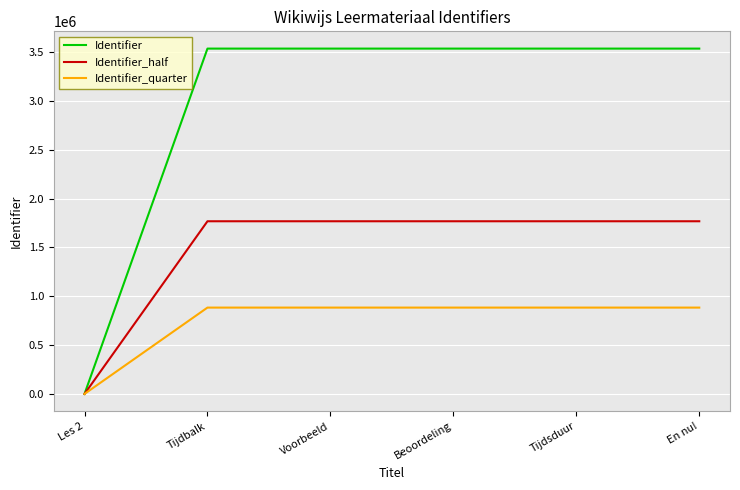

Which label corresponds to the smallest value in the chart?

Les 2